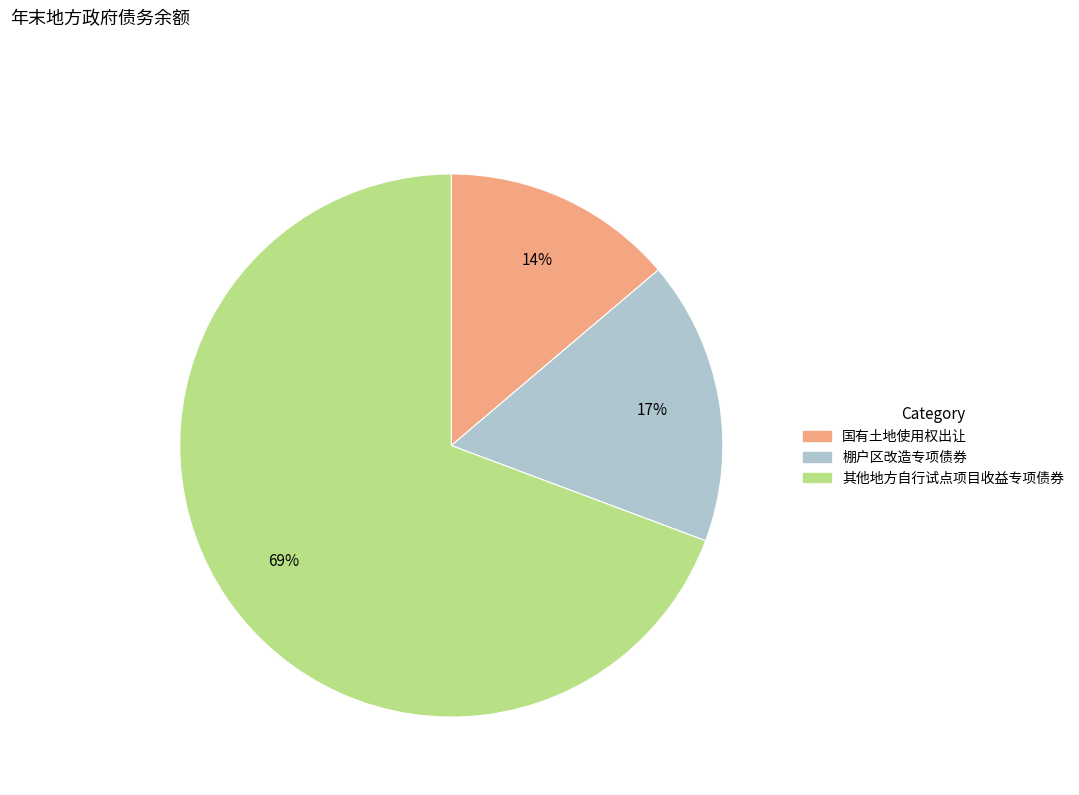

Which category has the smallest portion of the pie?

国有土地使用权出让